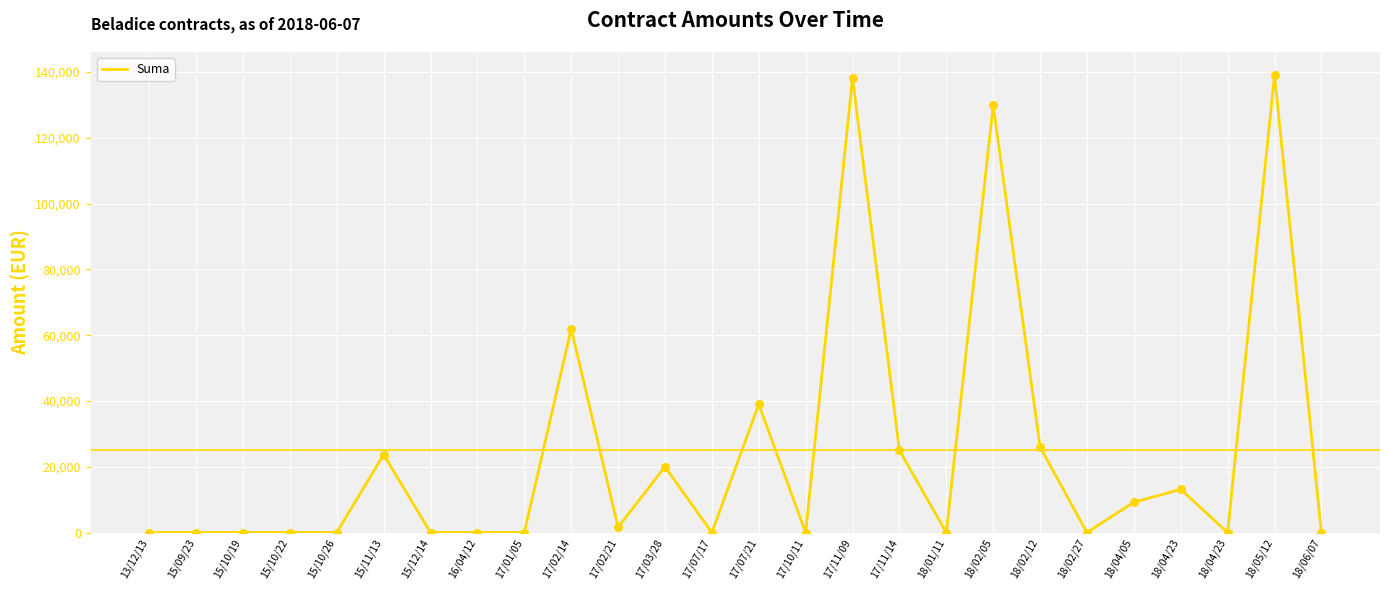

Between 17/07/21 and 18/05/12, which is larger?

18/05/12